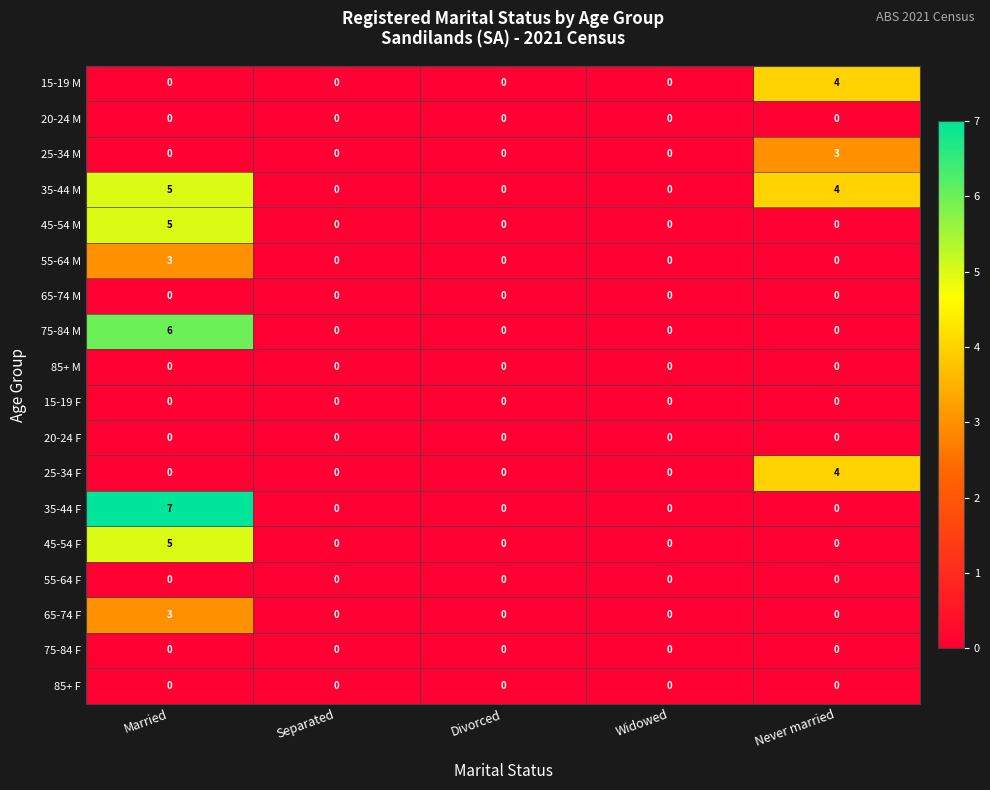

What is the difference between the maximum and minimum values in the 25-34 F series?

4